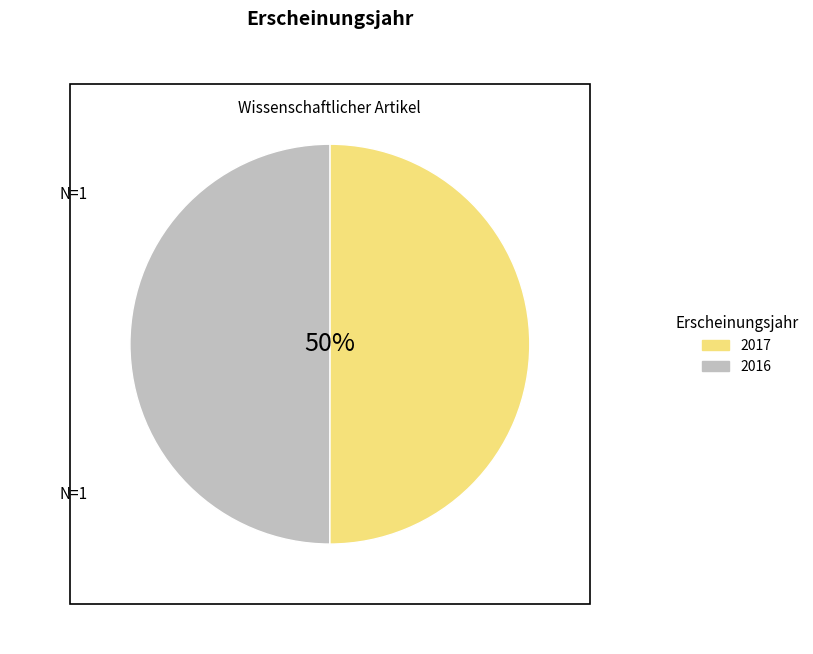

Combined, do 2016 and 2017 account for over 50%?

Yes